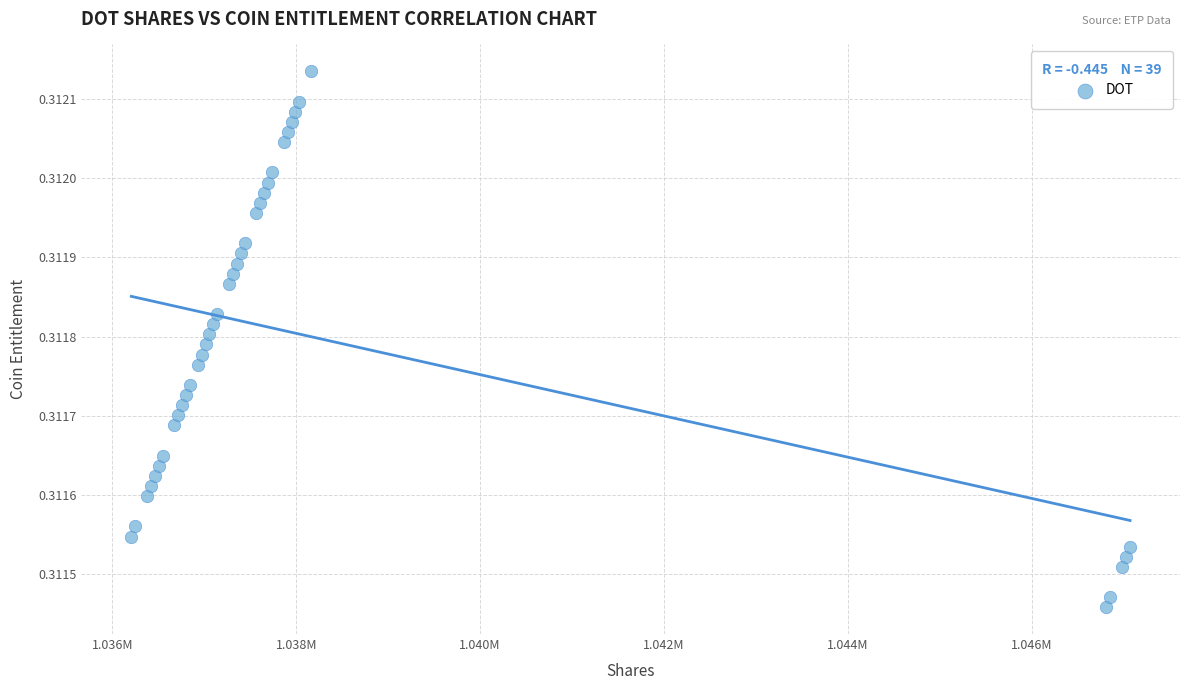

What is the range of X values (max minus min)?

10861.2